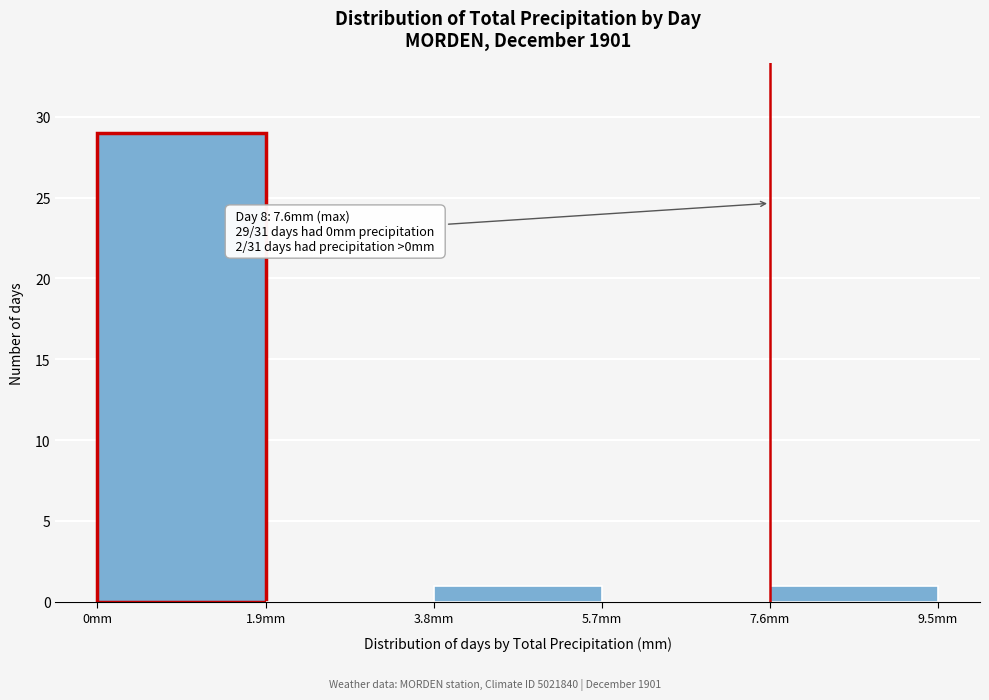

Over which range of the x-axis is the bar tallest?

0.0 to 1.9